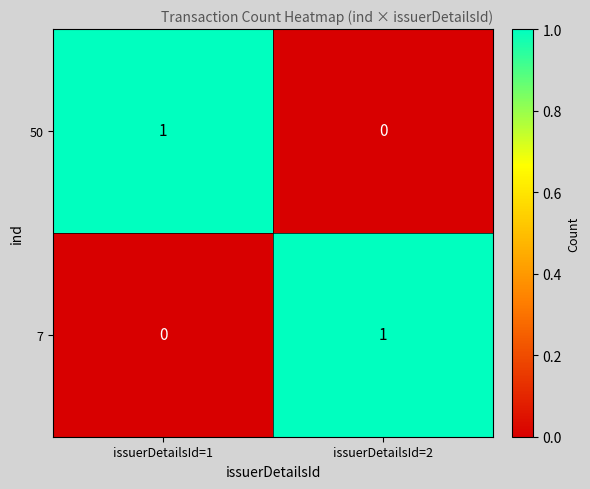

Which category has the highest value in the 50 series?

issuerDetailsId=1